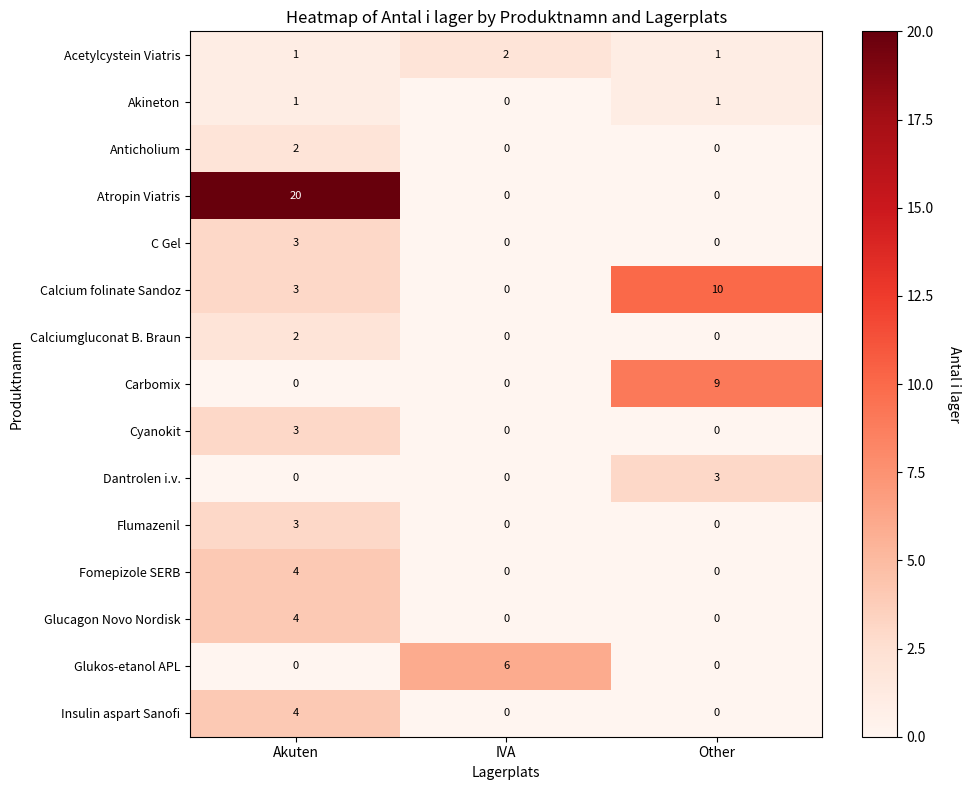

What is the spread (max minus min) of values at IVA?

6